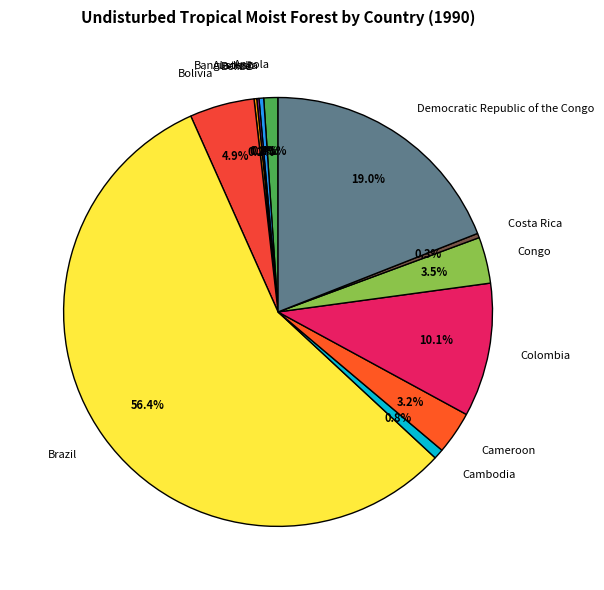

Which has a higher value, Cambodia or Bolivia?

Bolivia